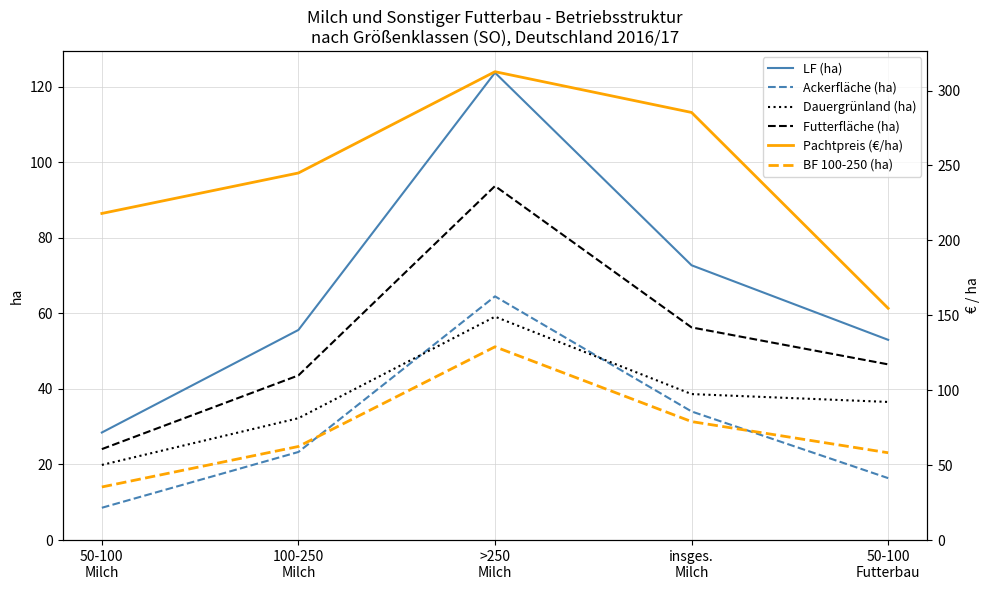

The LF (ha) series shows 53.0 at 50-100
Futterbau. True or false?

True